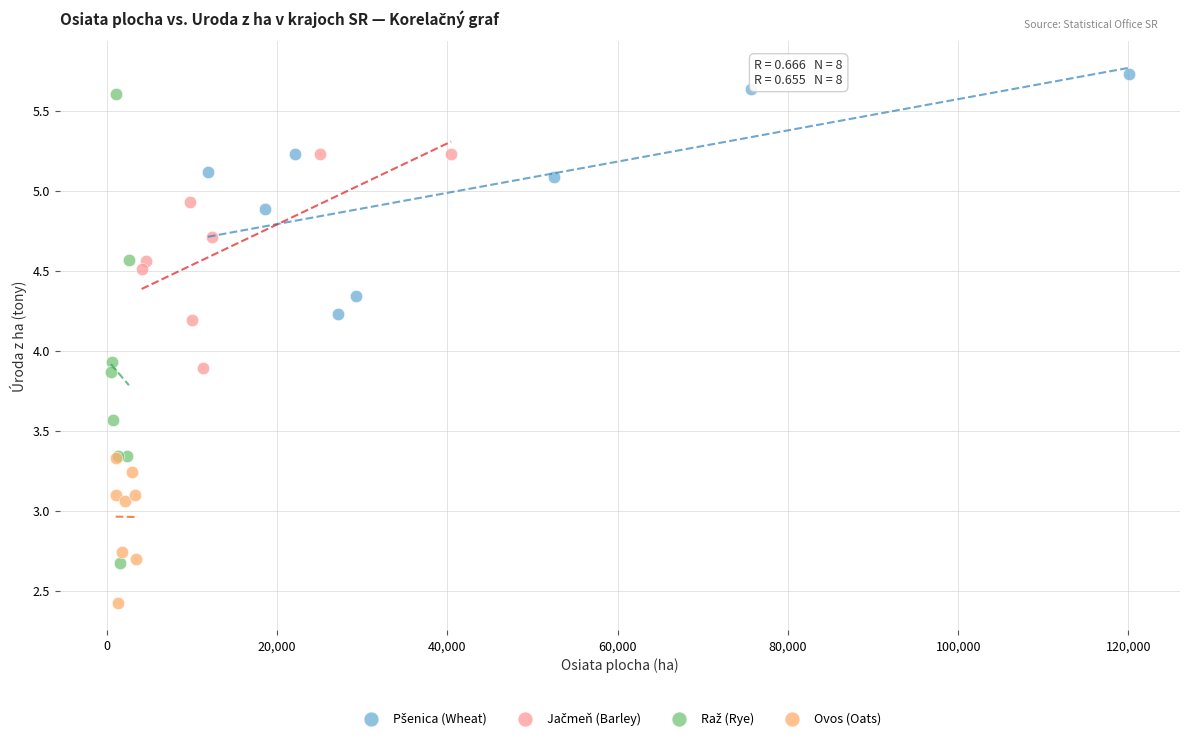

Which series reaches the minimum Y coordinate?

Ovos (Oats)